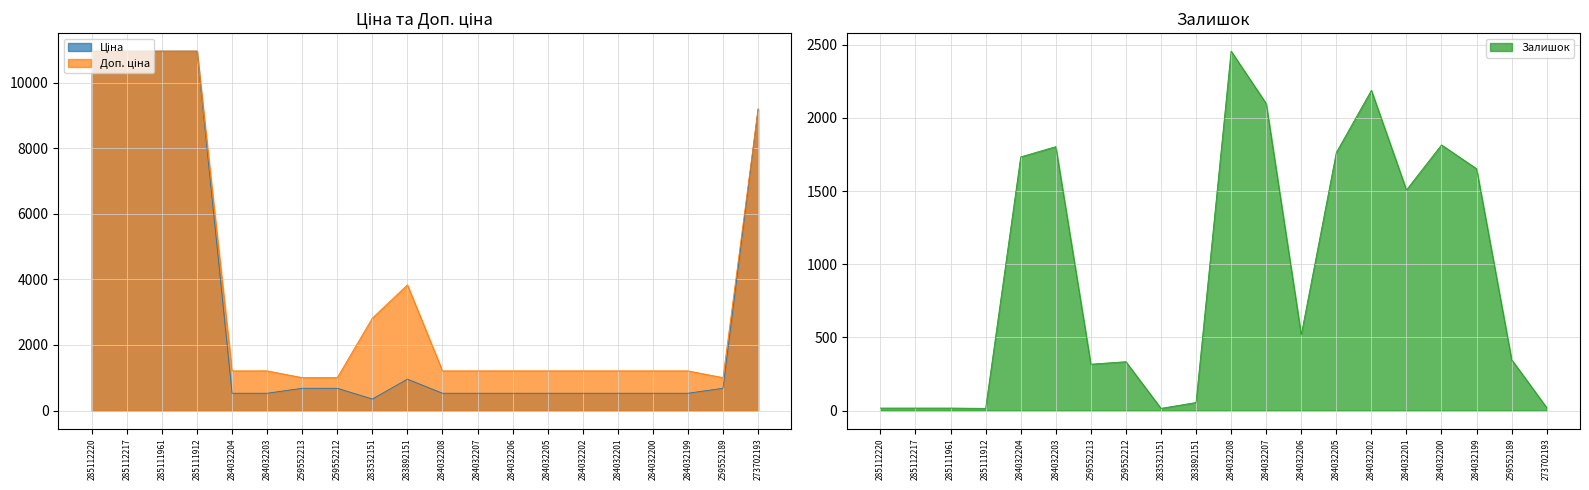

What is the value of the Залишок point at the 8th from the left?

334.0